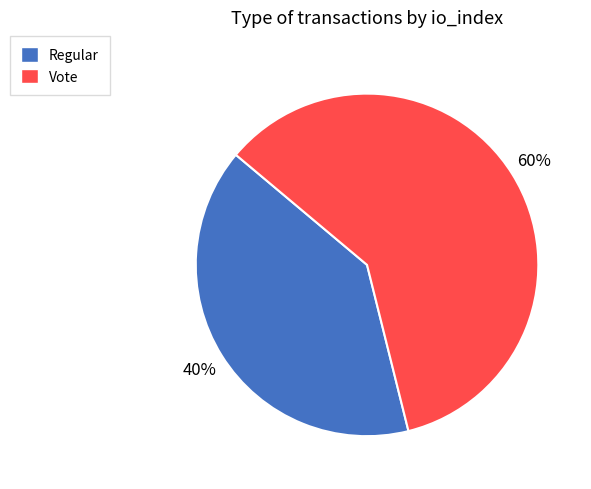

True or false: Vote accounts for 50% of the total.

False